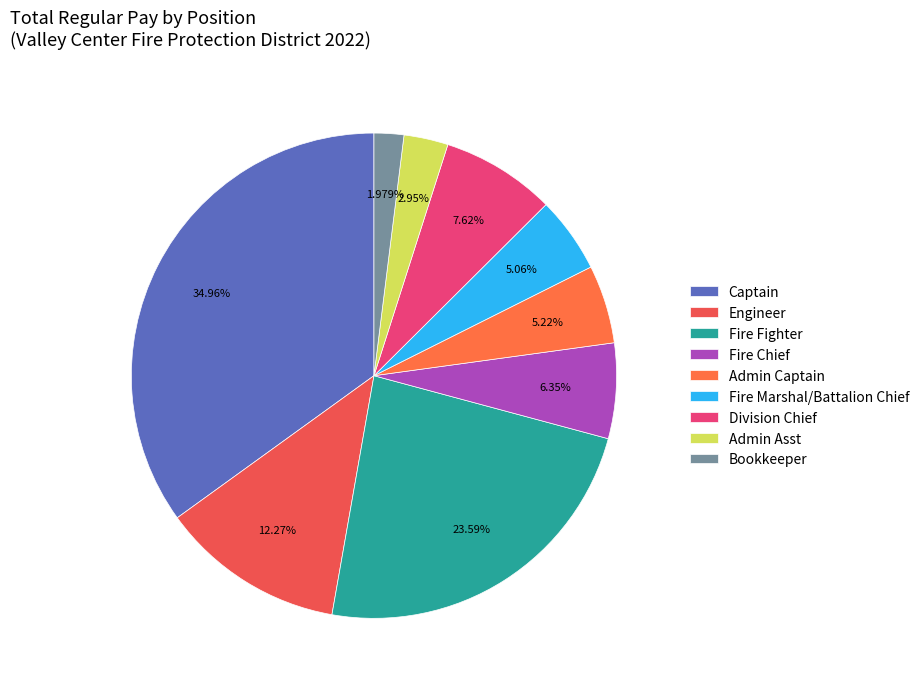

How many slices are in this pie chart?

9